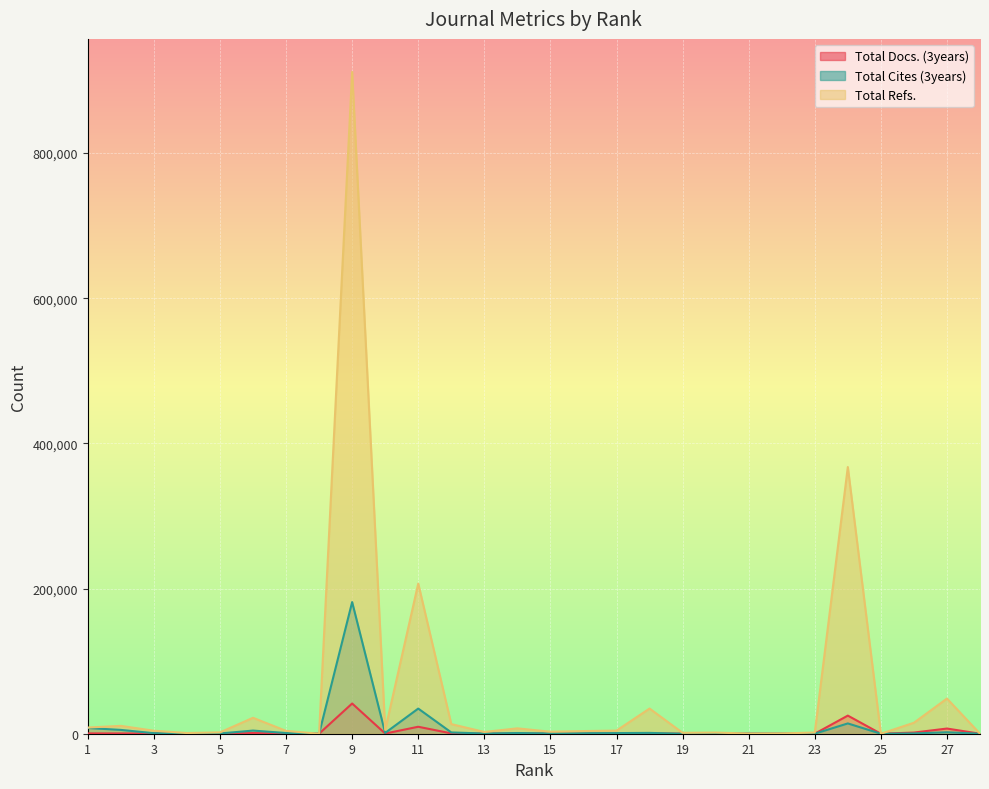

Which series ends up on top after the final intersection of Total Docs. (3years) and Total Cites (3years)?

Total Docs. (3years)